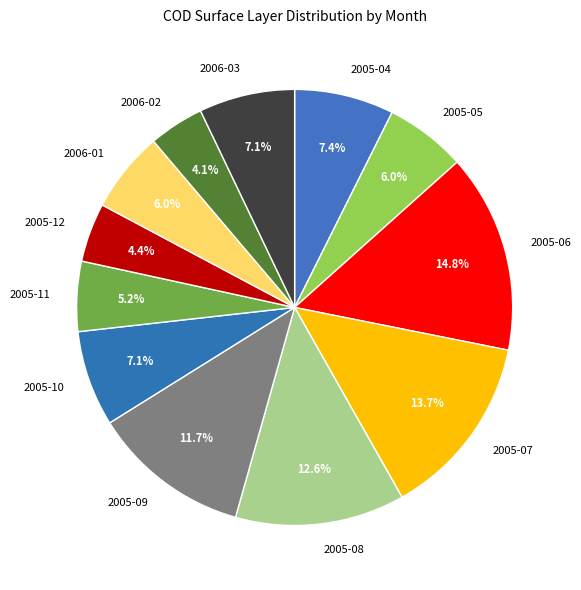

Does 2006-02 account for over 50% of the chart?

No